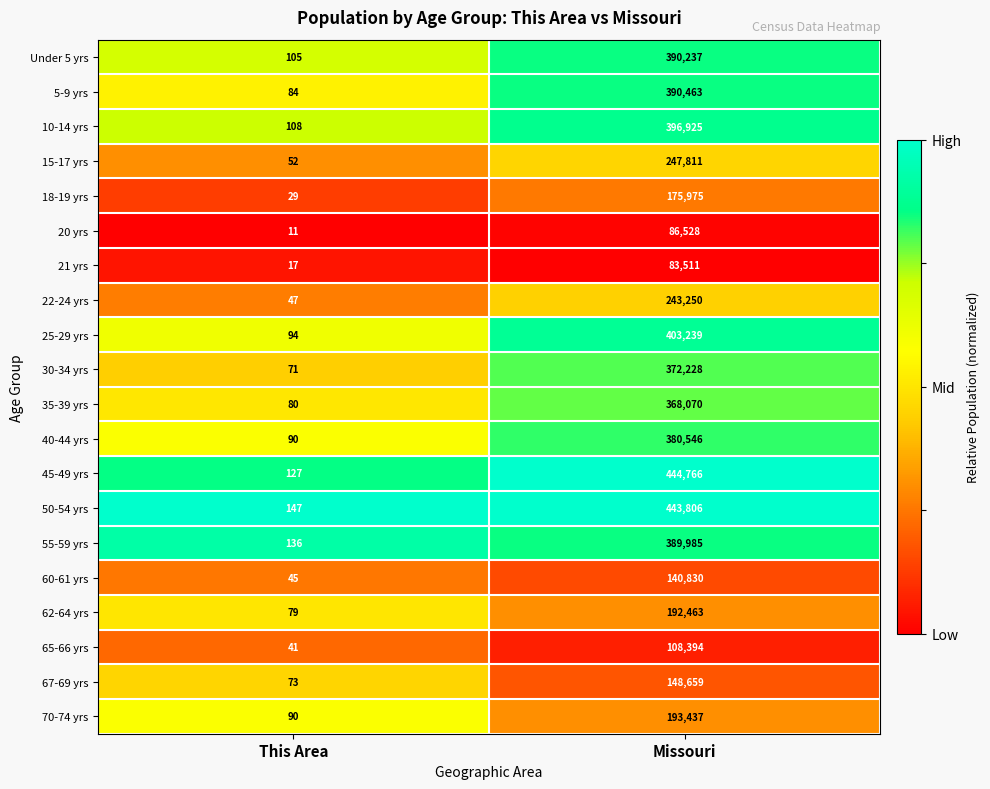

The 18-19 yrs series shows 175975 at Missouri. True or false?

True